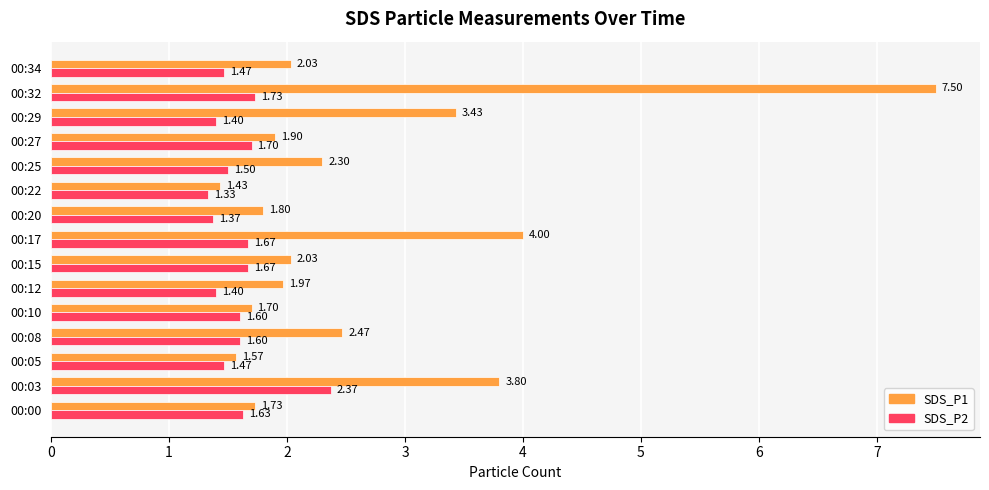

Count the number of data series in this chart.

2